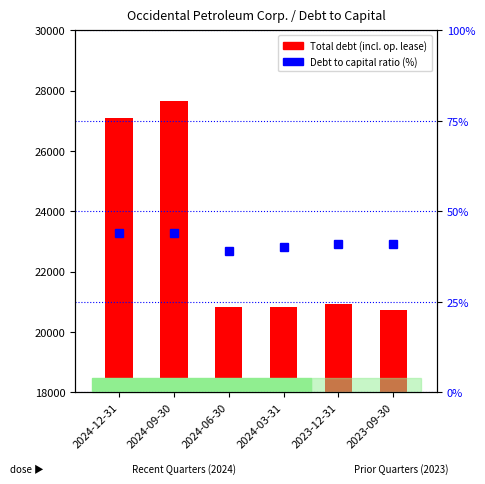

Reading left to right, list all the values displayed in this chart.

Total debt (incl. op. lease): 2024-12-31=27104	2024-09-30=27649	2024-06-30=20815	2024-03-31=20836	2023-12-31=20911	2023-09-30=20710
Debt to capital ratio (%): 2024-12-31=44	2024-09-30=44	2024-06-30=39	2024-03-31=40	2023-12-31=41	2023-09-30=41